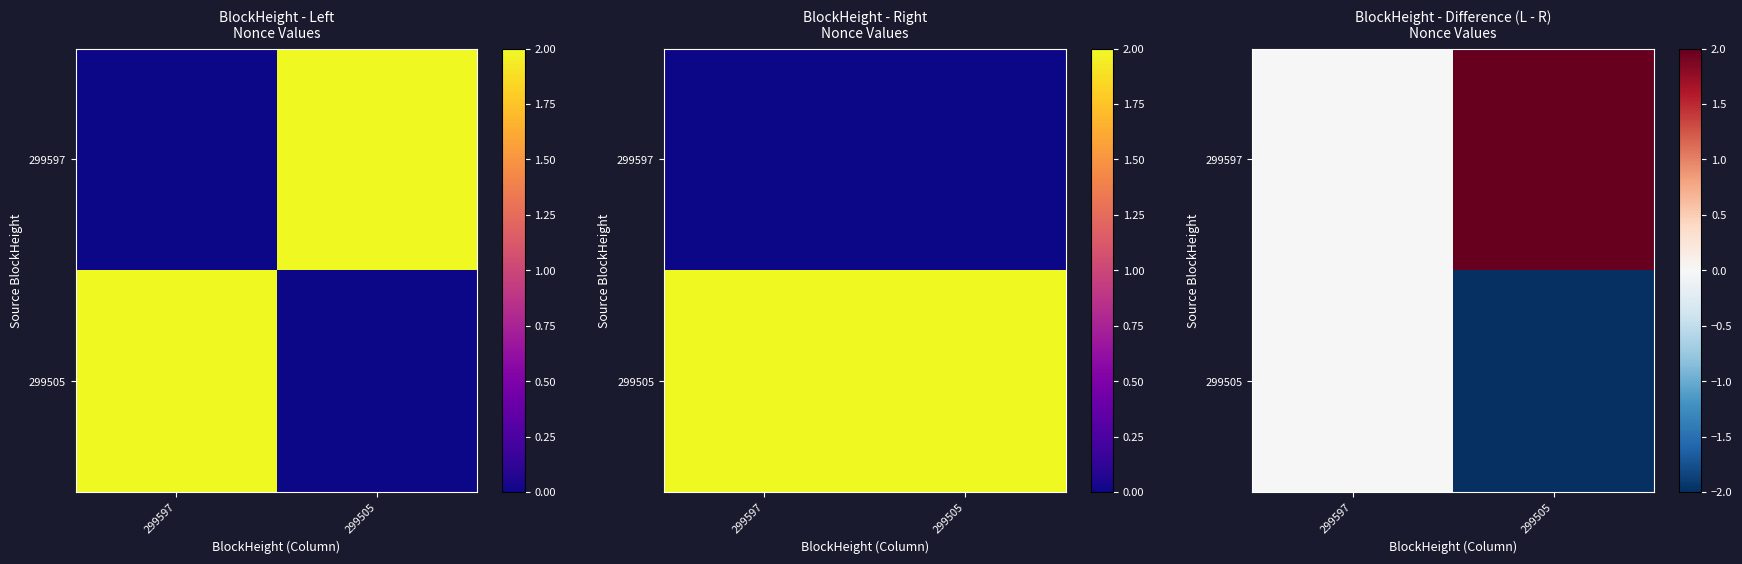

Rank the series by their maximum value, from lowest to highest.

299505, 299597